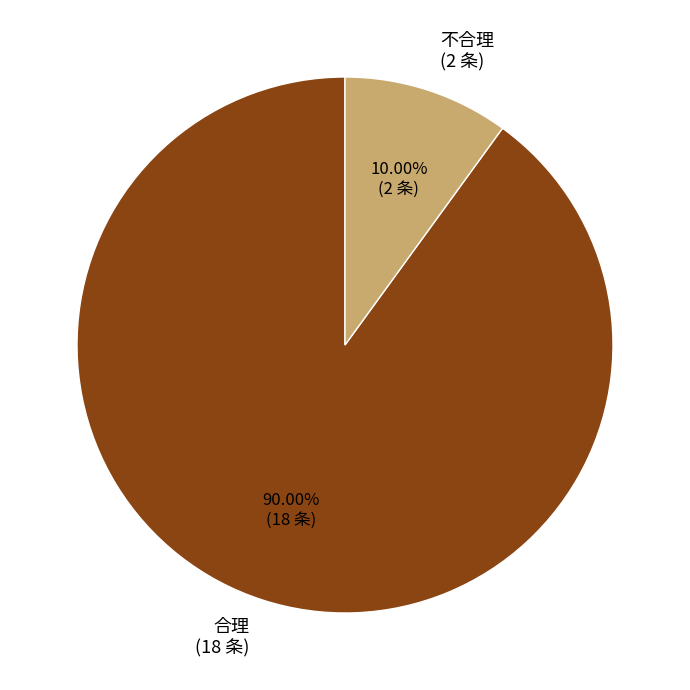

Which slice is the smallest?

不合理 (2 条)